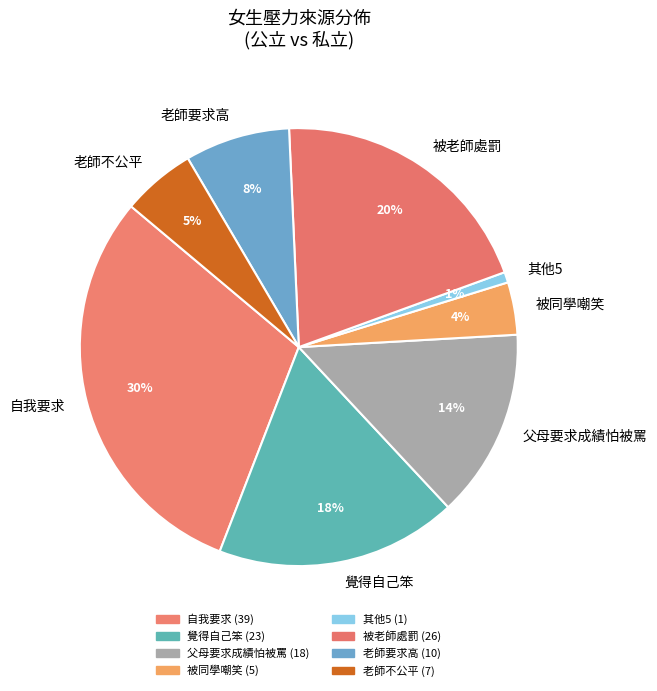

Combined, do 老師要求高 and 覺得自己笨 account for over 50%?

No